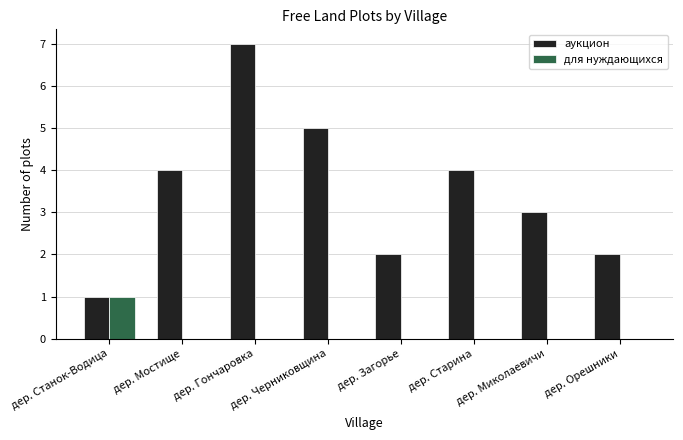

Count the number of categories in the chart.

8